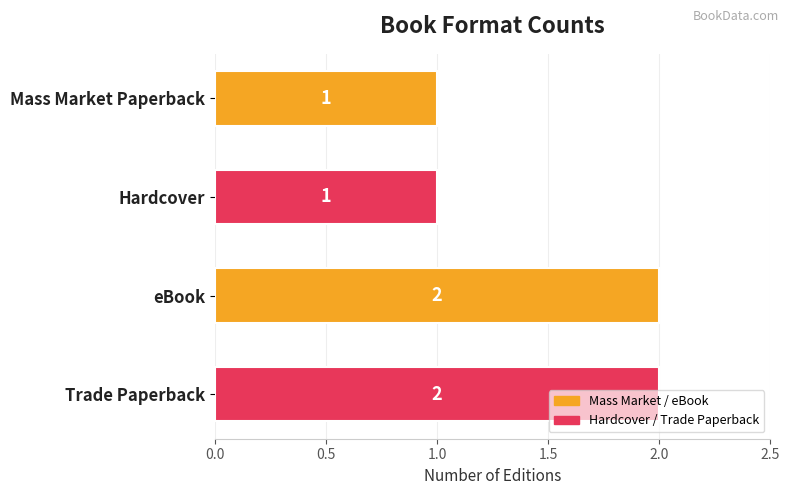

What is the label of the 2nd bar from the bottom?

eBook